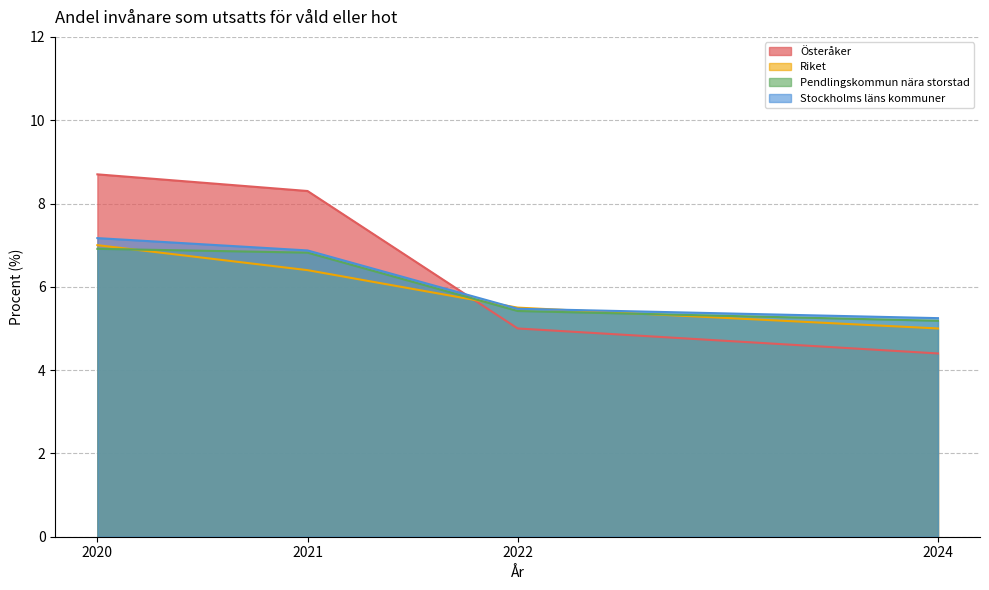

At which label does Österåker first exceed 8?

2020